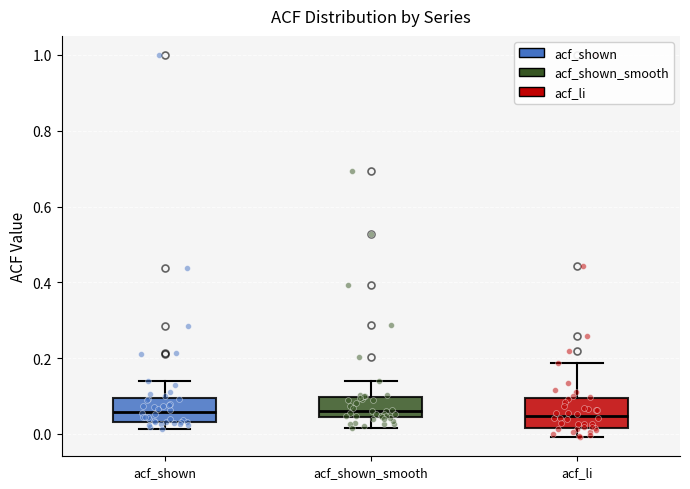

Where is the upper edge of the box for acf_li on the y-axis? The values are not printed on the chart, so give them approximately, as read against the axis.

0.10